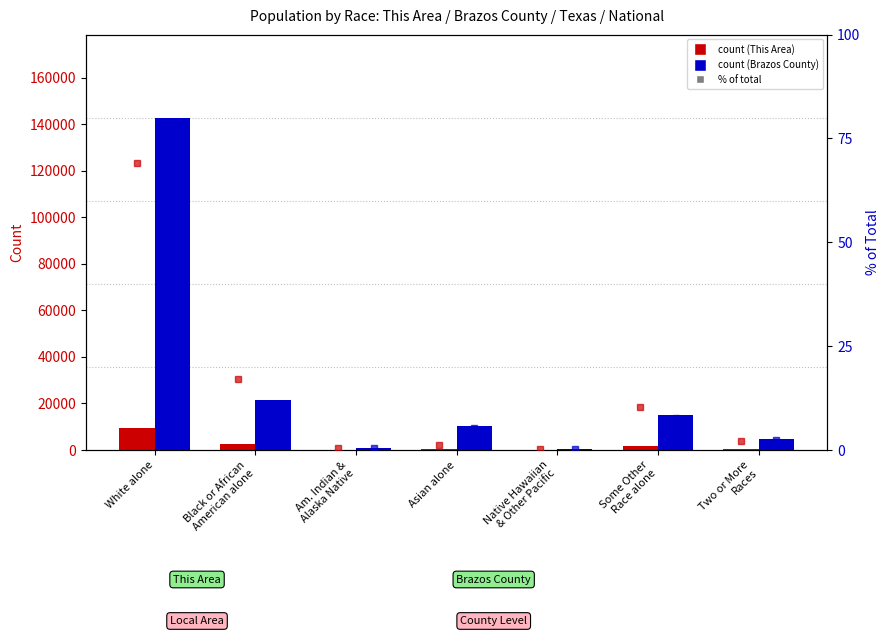

What is the minimum value shown in the chart?

0.1